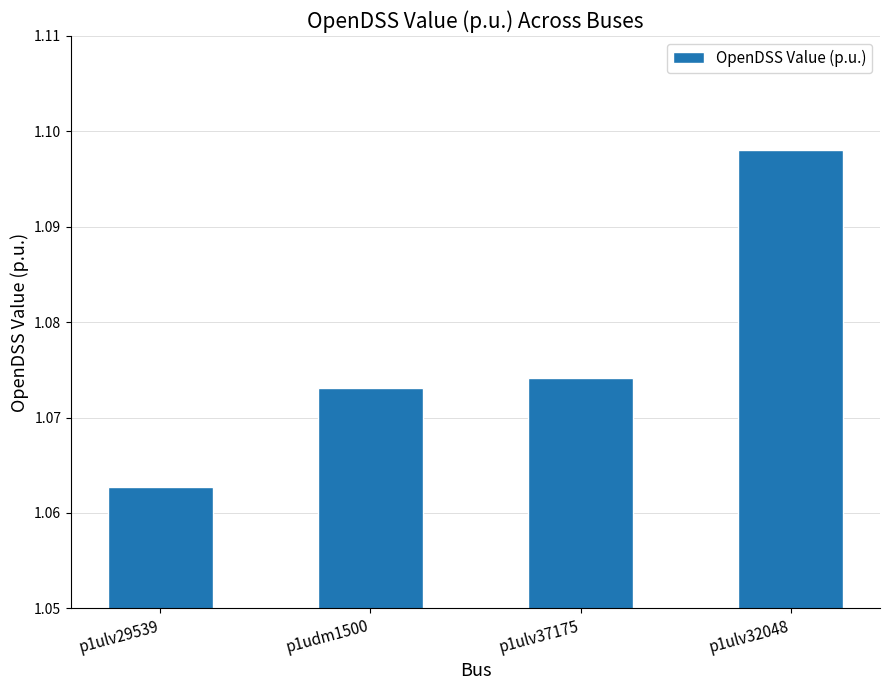

How many values are between 1 and 2?

4